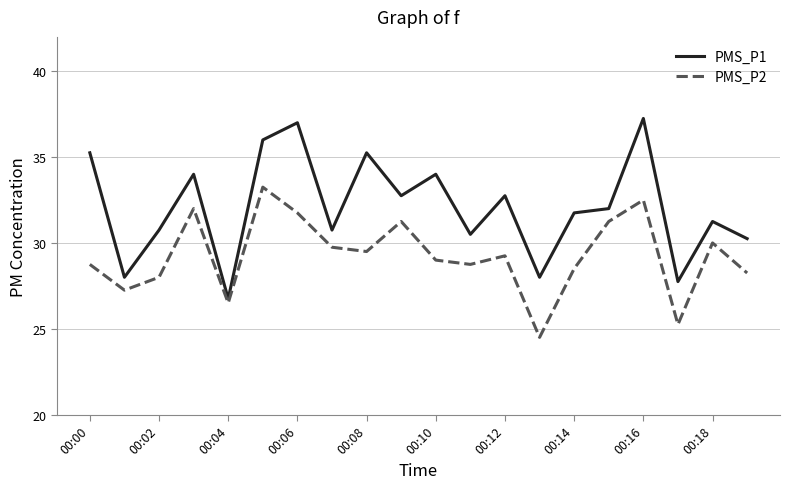

Which series has the widest spread of values?

PMS_P1